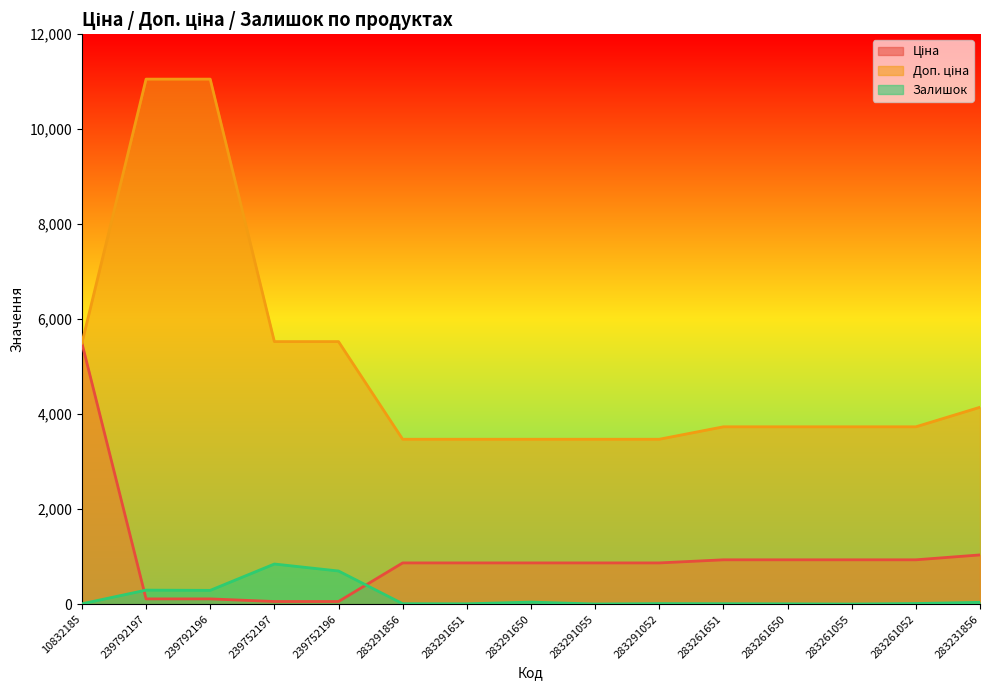

List the series in order of their peak value, lowest first.

Залишок, Ціна, Доп. ціна